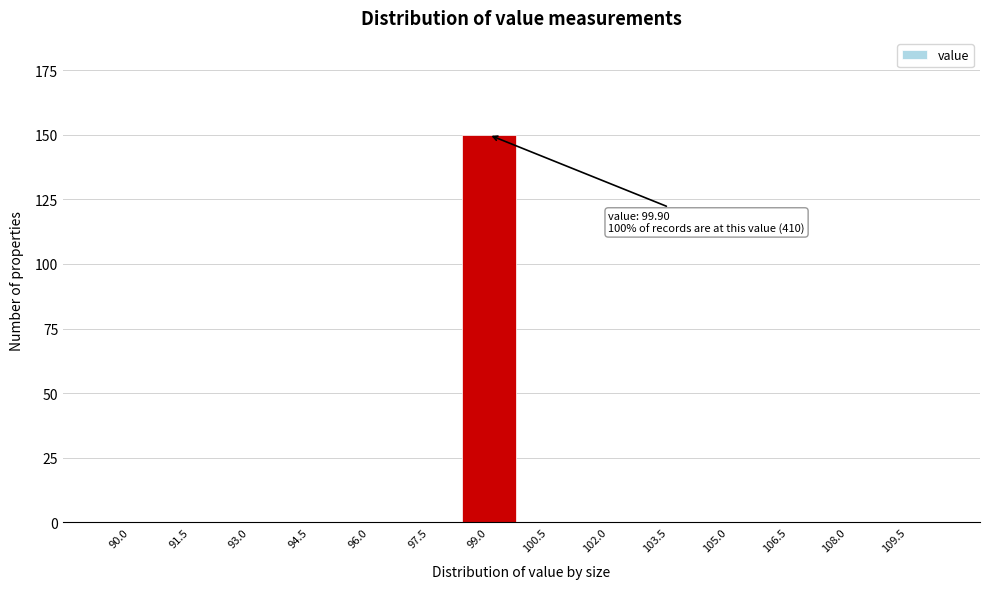

Reading left to right, list all the values displayed in this chart.

90.0=0	91.5=0	93.0=0	94.5=0	96.0=0	97.5=0	99.0=150	100.5=0	102.0=0	103.5=0	105.0=0	106.5=0	108.0=0	109.5=0